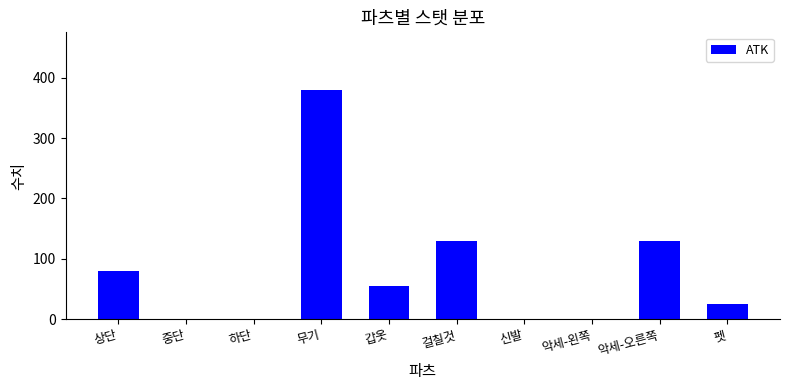

Reading left to right, extract all data points from this chart.

상단=80	중단=0	하단=0	무기=380	갑옷=55	걸칠것=130	신발=0	악세-왼쪽=0	악세-오른쪽=130	펫=25